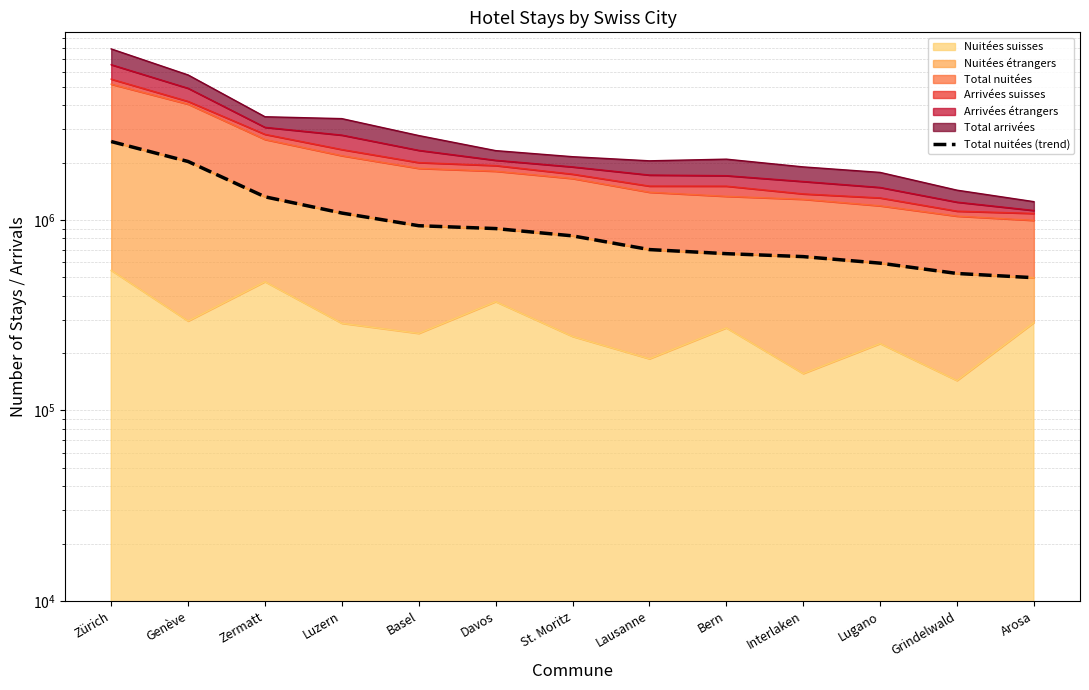

What value does the data have at Bern, to the nearest 50?

665850